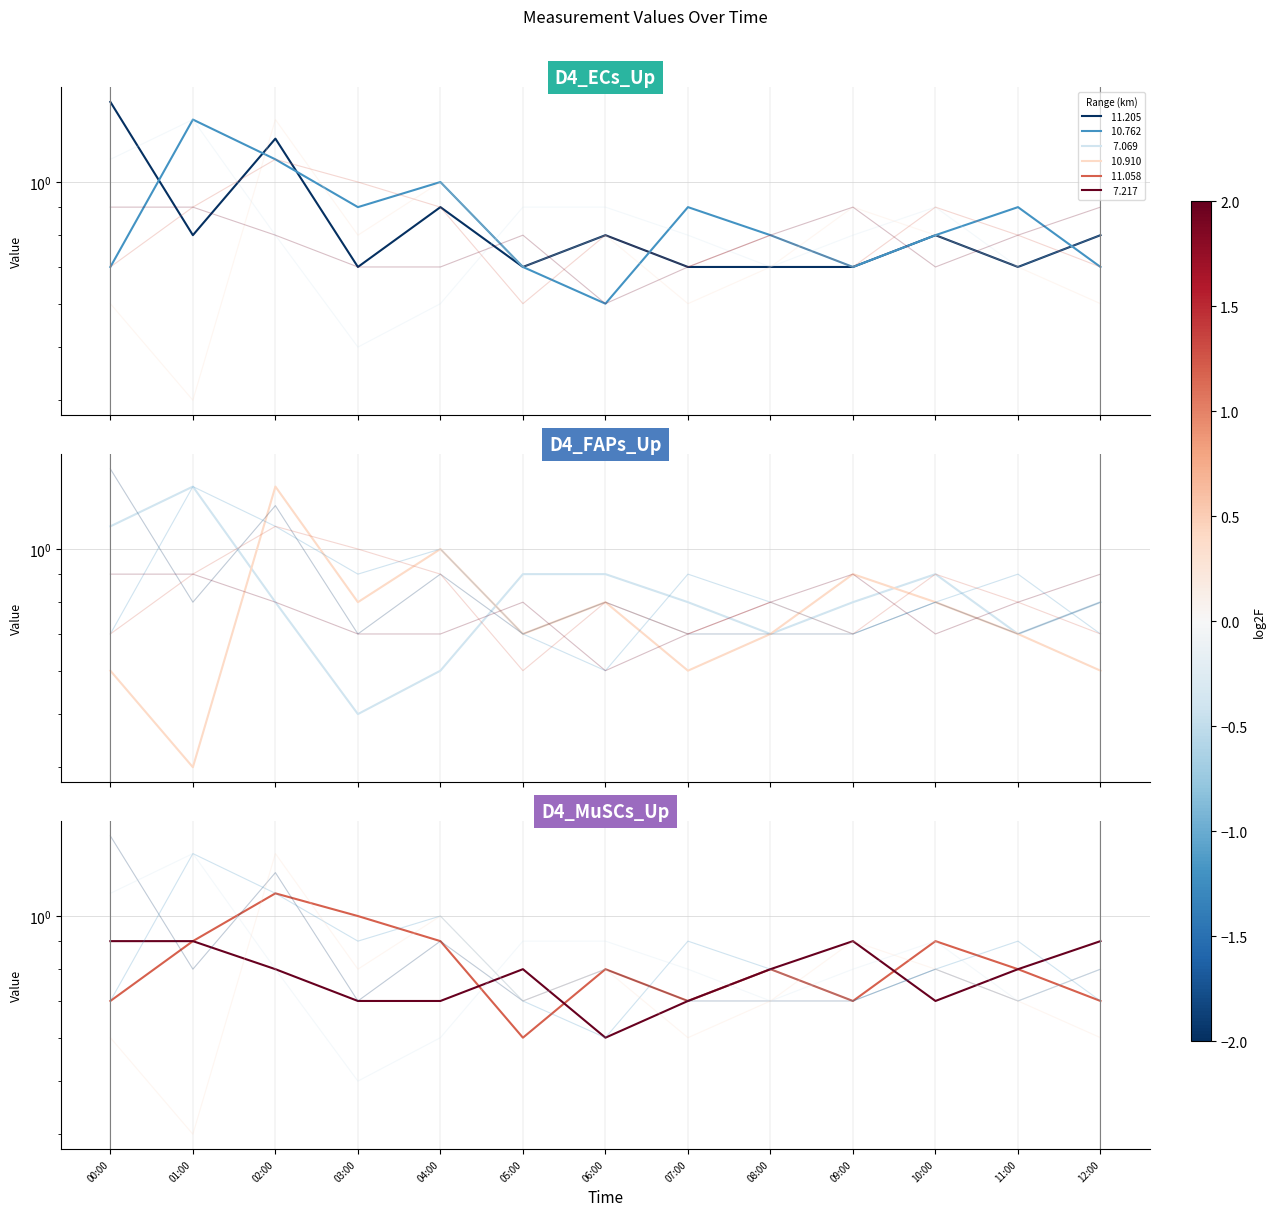

What is the difference between the maximum and minimum values in the   7.069 series?

0.8